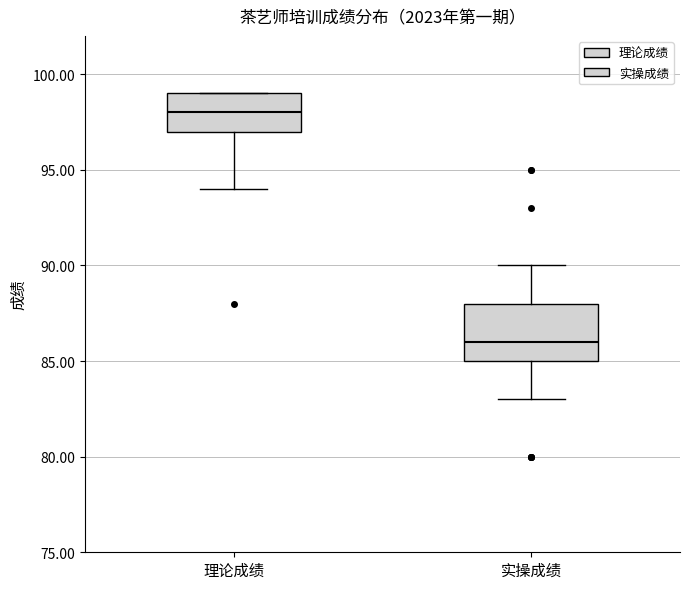

Reading left to right, transcribe this box plot: for each box, give where its median line is, the range the box spans, and where its two whiskers end, as read against the y-axis. The values are not printed on the chart, so give them approximately, as read against the axis.

理论成绩: median 98, box 97 to 99, whiskers 94 to 99
实操成绩: median 86, box 85 to 88, whiskers 83 to 90